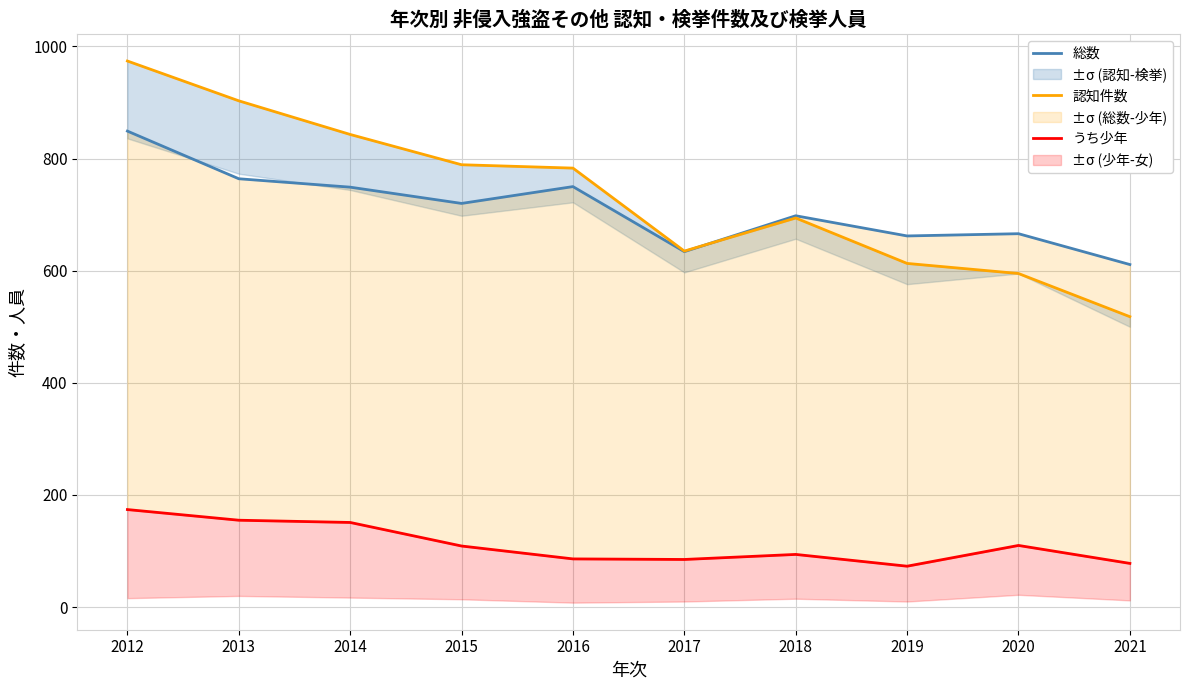

What is the approximate value of 総数 at 2013, to the nearest 10?

760